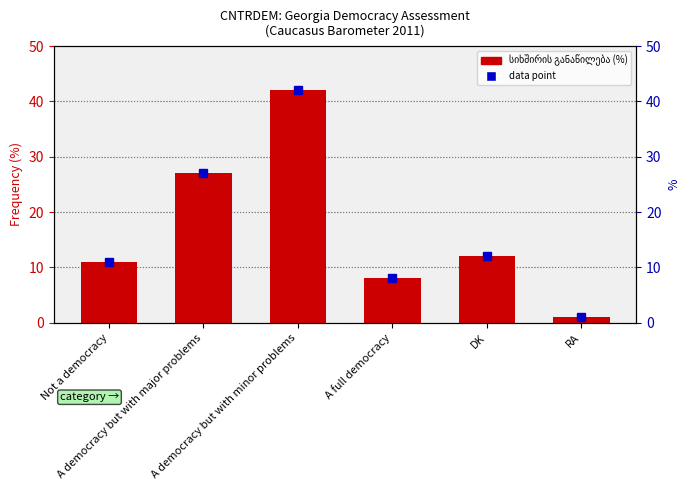

What is the difference between the second highest and second lowest values?

19